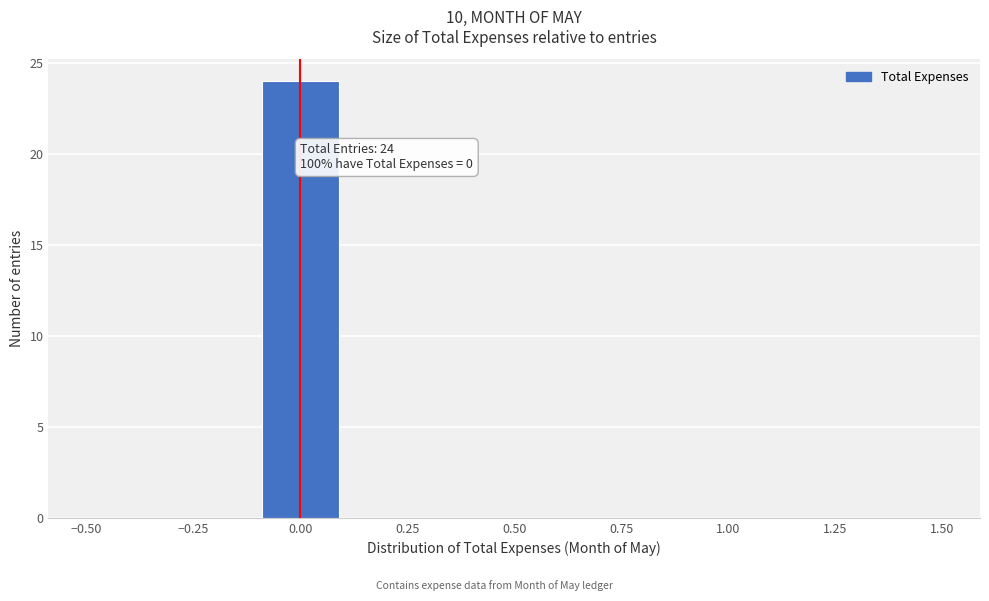

Over which range of the x-axis is the bar tallest?

-0.1 to 0.1